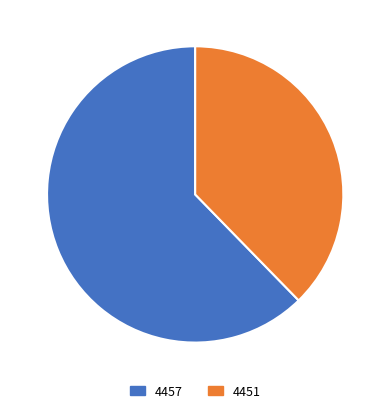

Is there a majority slice in this chart?

Yes